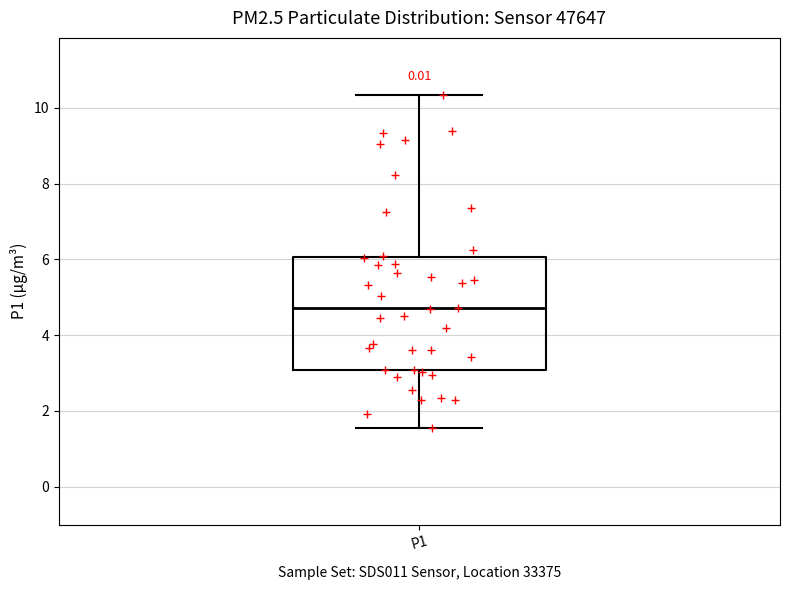

Where does the lower whisker of the box for P1 end on the y-axis? The values are not printed on the chart, so give them approximately, as read against the axis.

1.6